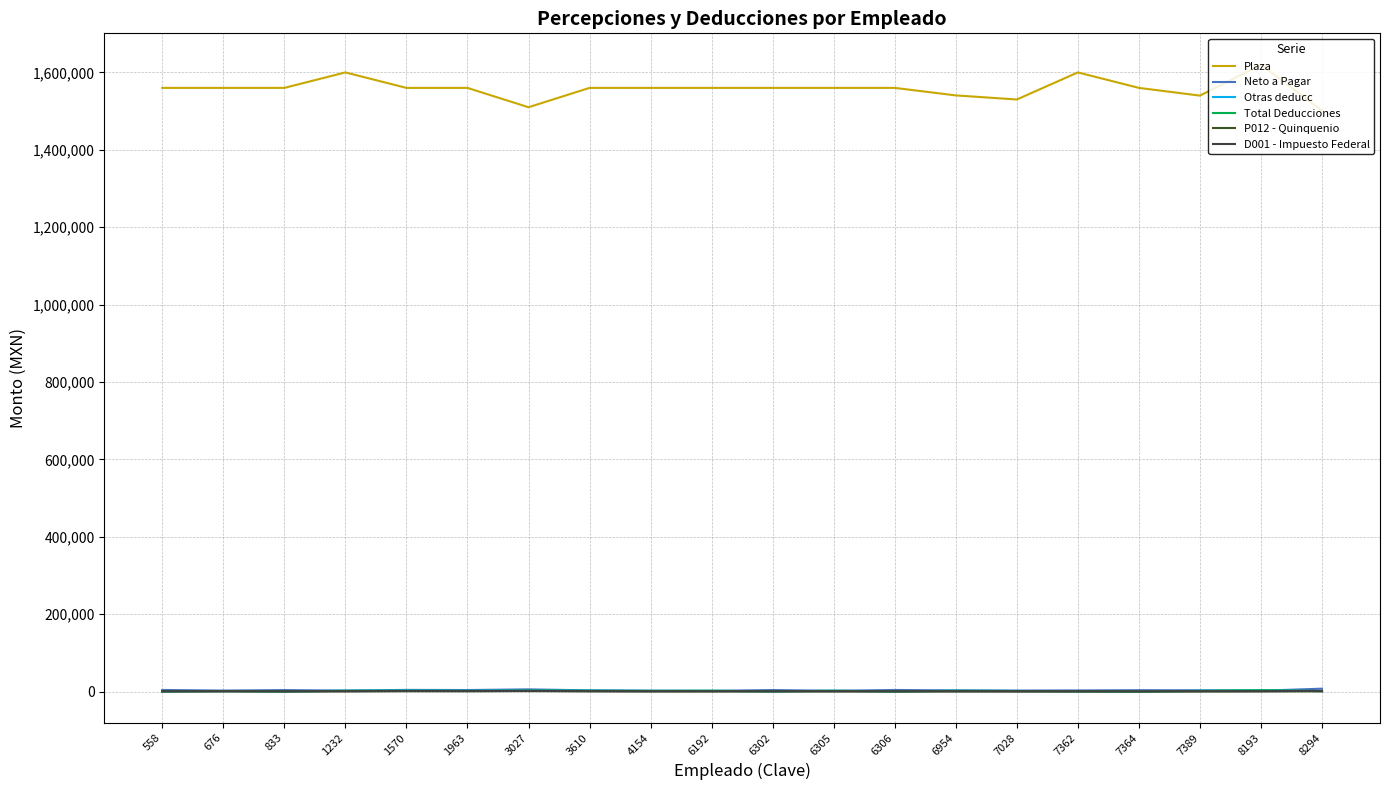

Is it true that Plaza equals 2678171.0 at 6305?

False